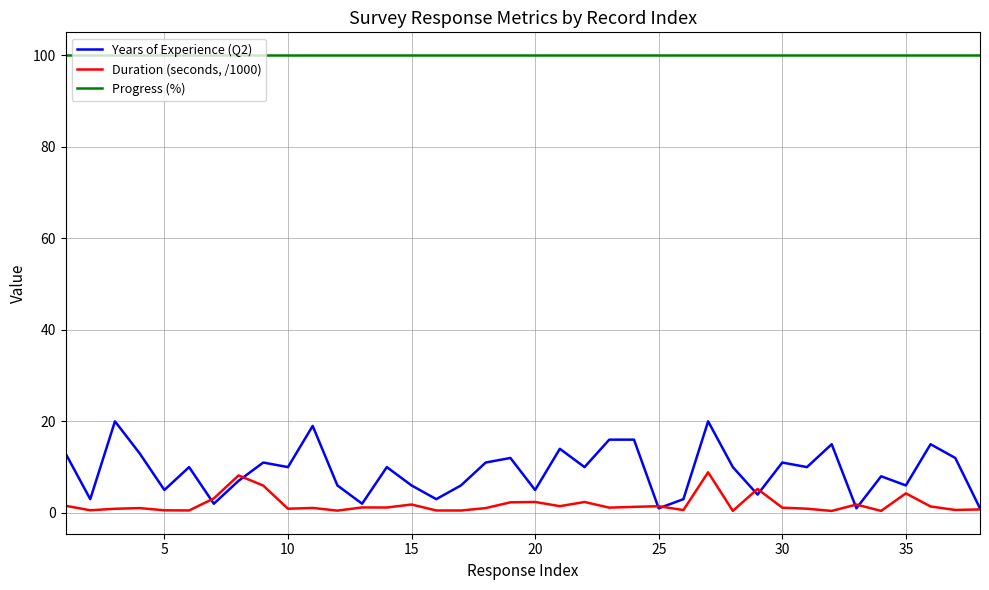

True or false: Progress (%) and Years of Experience (Q2) intersect in this chart.

False